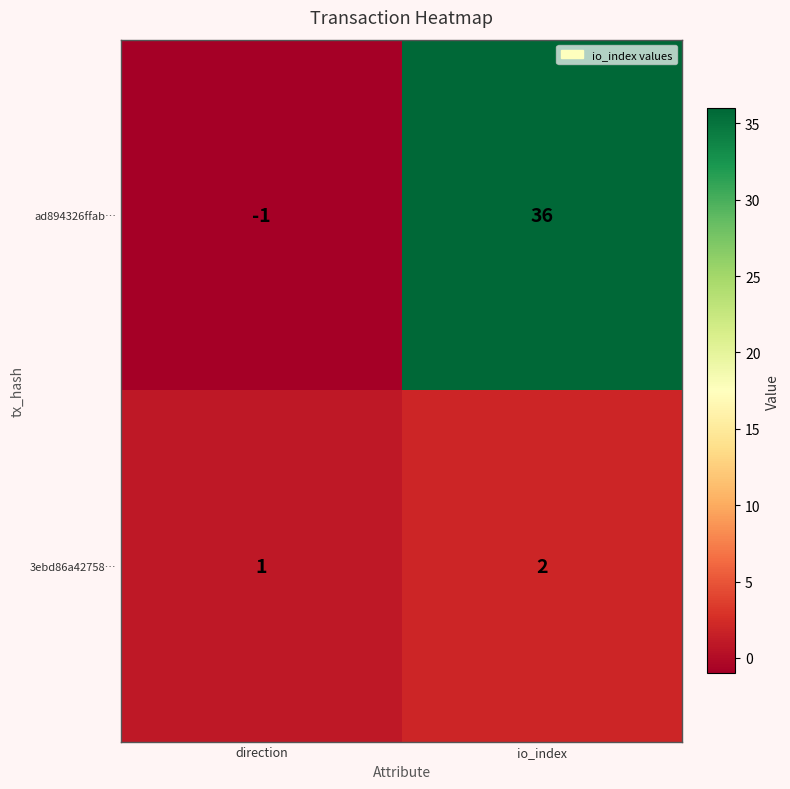

Between direction and io_index, which series saw the biggest shift?

ad894326ffab…